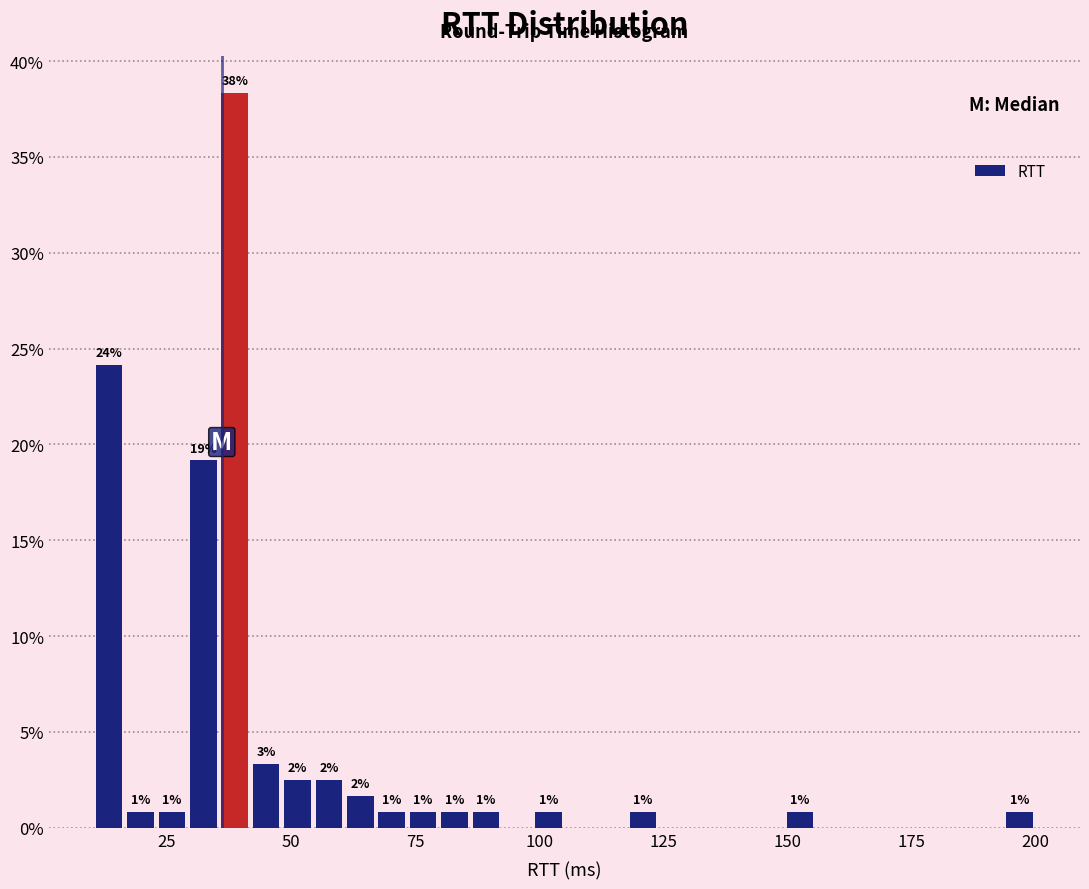

Read against the x-axis, roughly where is the centre of the tallest bar?

40